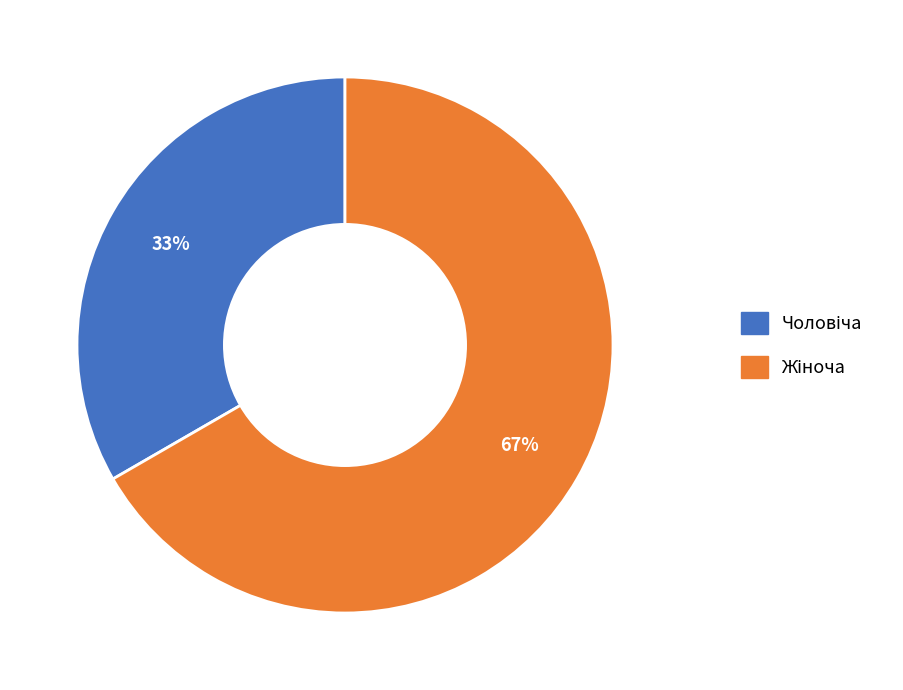

Is there a majority slice in this chart?

Yes